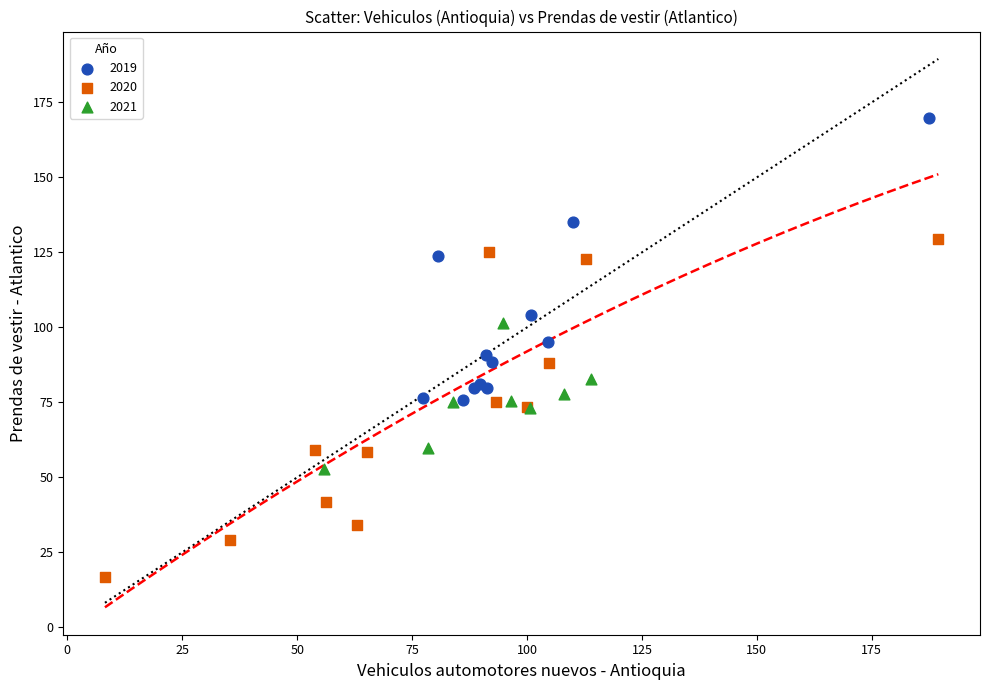

Which series reaches the maximum Y coordinate?

2019